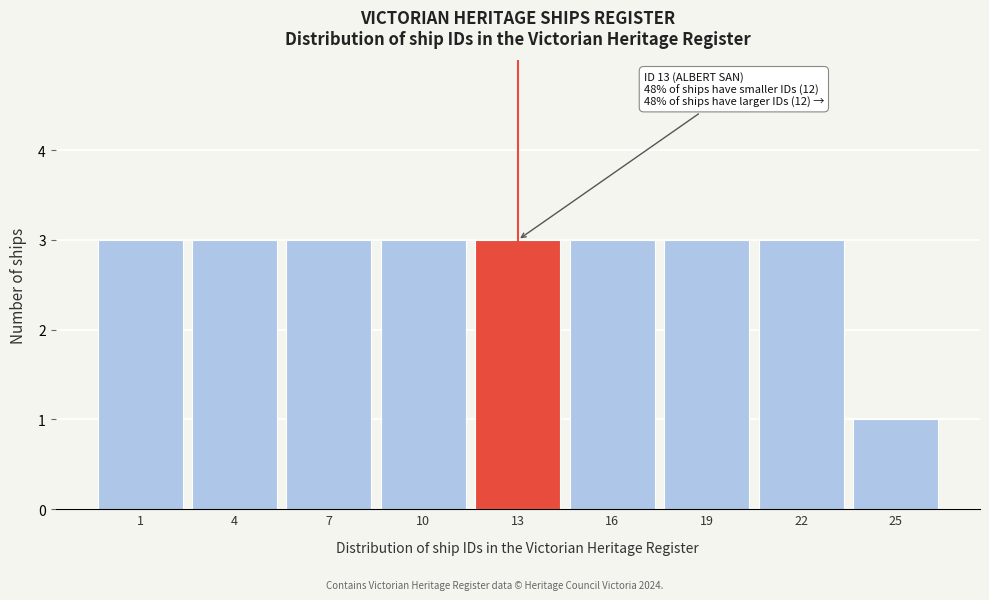

Reading left to right, extract all data points from this chart.

1=3	4=3	7=3	10=3	13=3	16=3	19=3	22=3	25=1